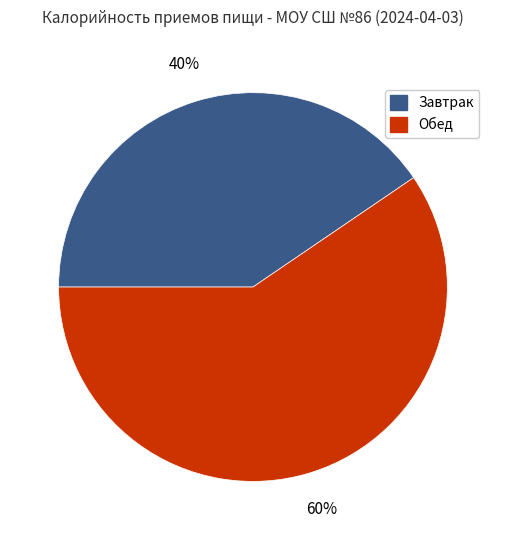

How many segments does this pie chart have?

2